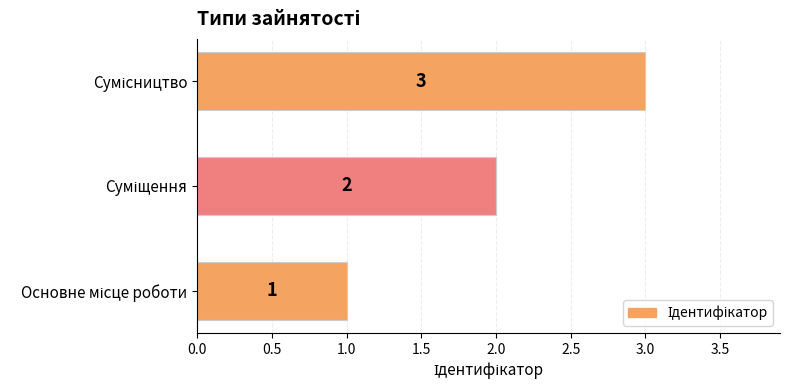

What is the minimum value shown in the chart?

1